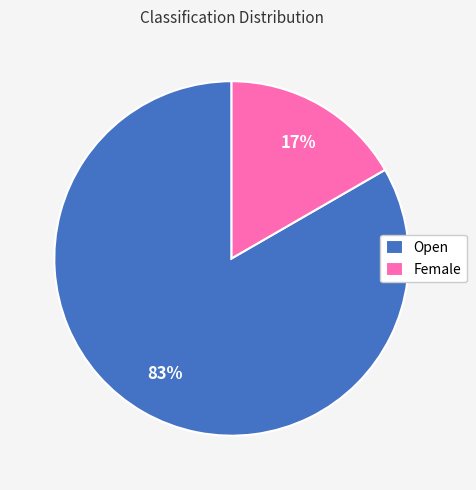

Which category has the biggest portion of the pie?

Open